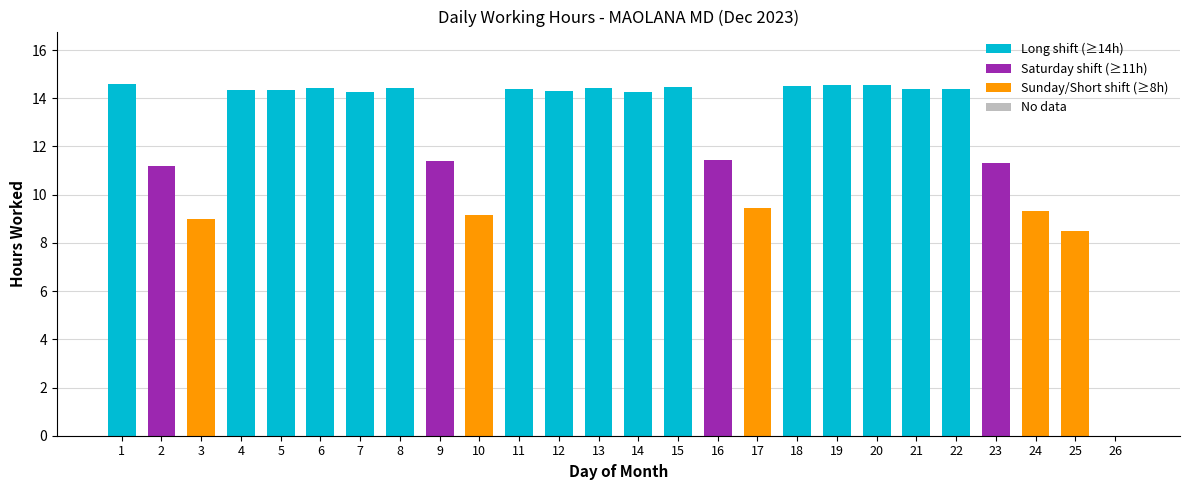

Is it true that the value at 23 is 19.3?

False